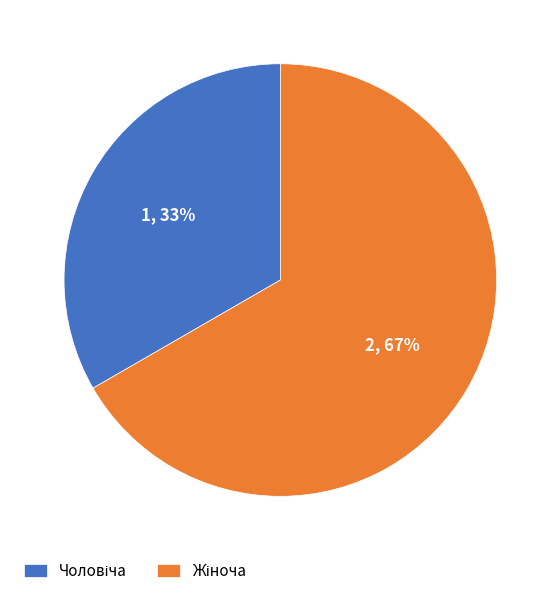

Does any single category account for the majority?

Yes